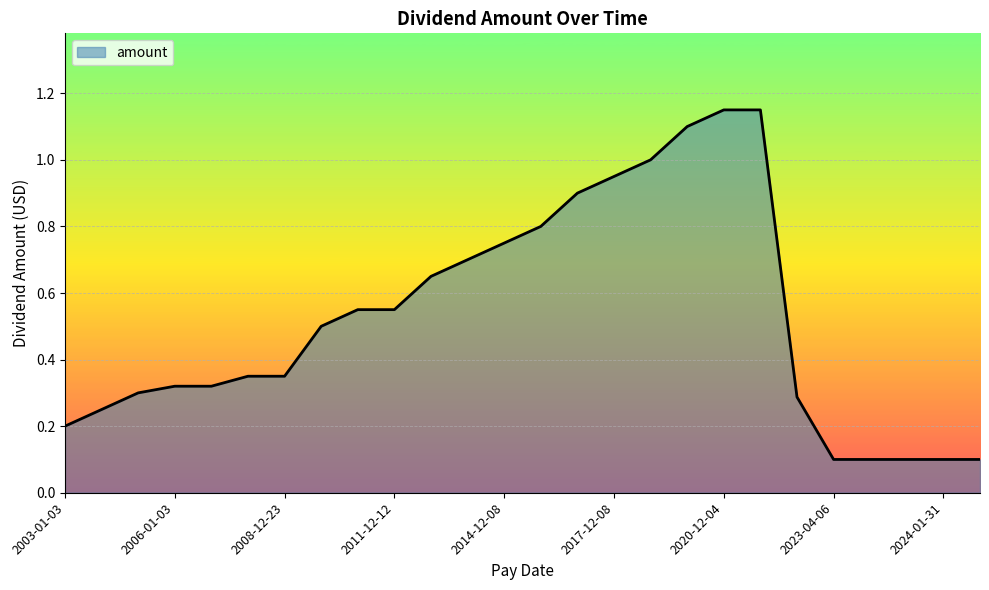

List the labels in order of value, largest first.

2020-12-04, 2021-12-03, 2019-12-06, 2018-12-07, 2017-12-08, 2016-12-08, 2015-12-08, 2014-12-08, 2013-12-12, 2012-12-12, 2010-12-11, 2011-12-12, 2009-12-11, 2008-01-02, 2008-12-23, 2006-01-03, 2007-01-03, 2005-01-03, 2022-12-14, 2004-01-05, 2003-01-03, 2023-04-06, 2023-07-11, 2023-10-11, 2024-01-31, 2024-04-29